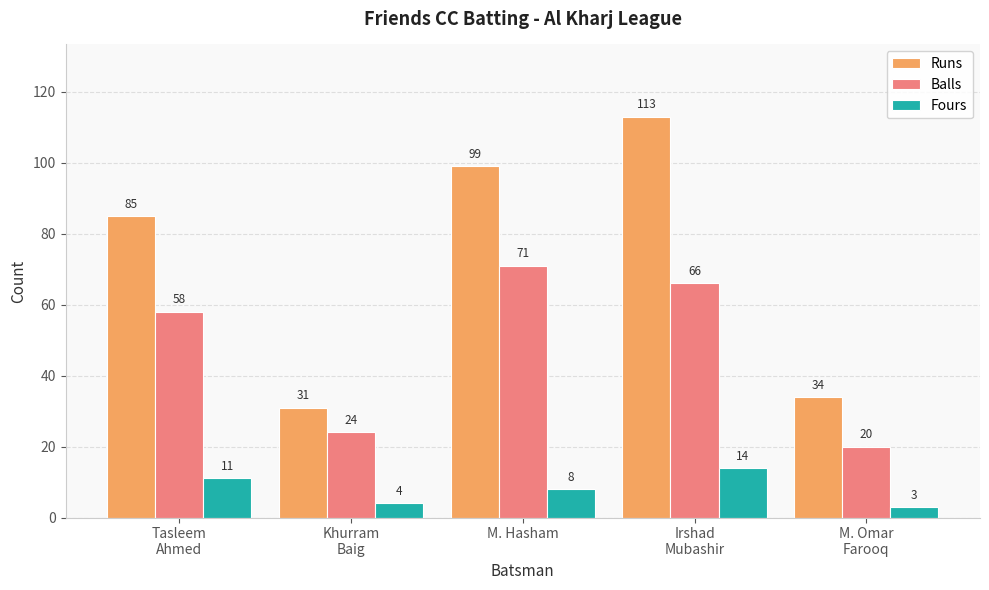

What is the label of the 5th bar from the left?

M. Omar
Farooq